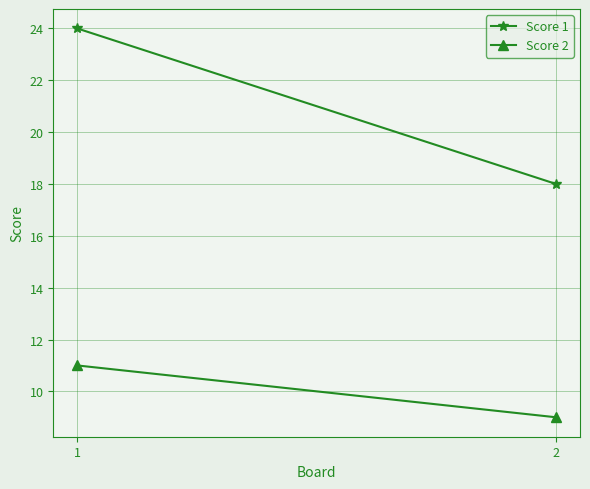

Is it true that Score 2 equals 5 at 2?

False